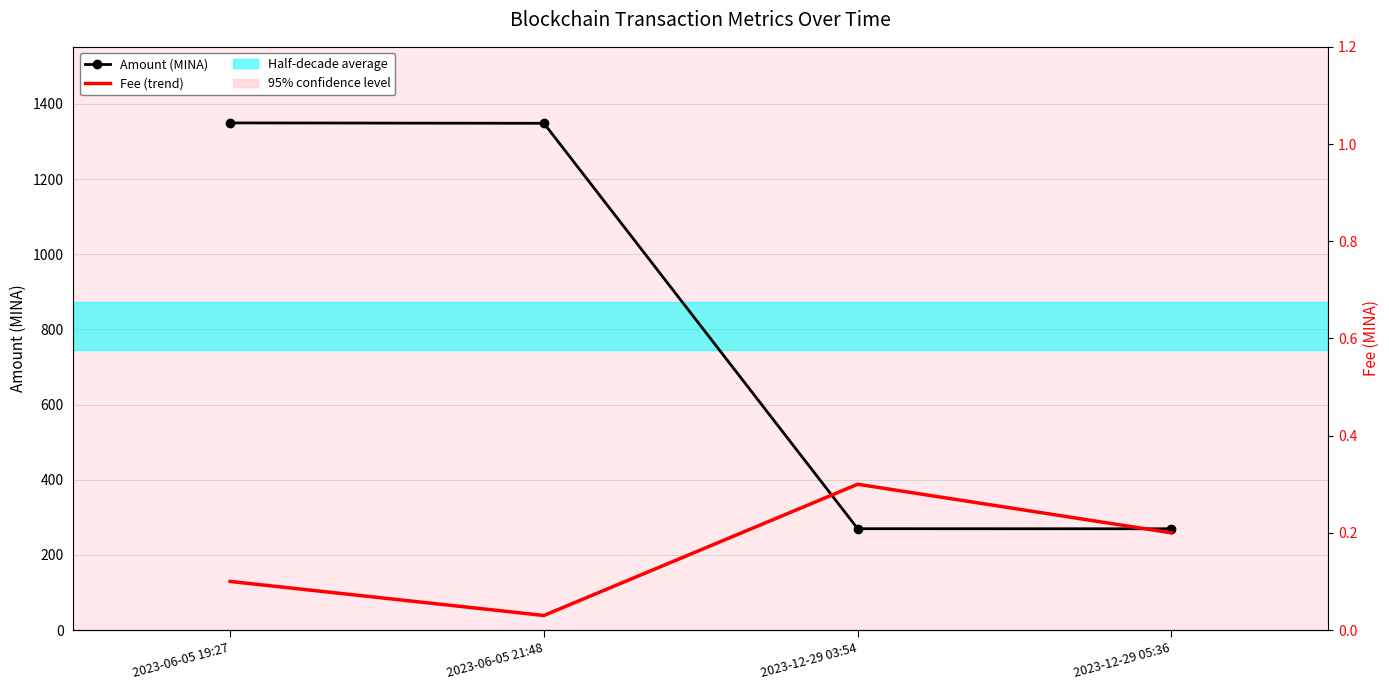

True or false: Fee (MINA) and Amount (MINA) cross at least once.

False